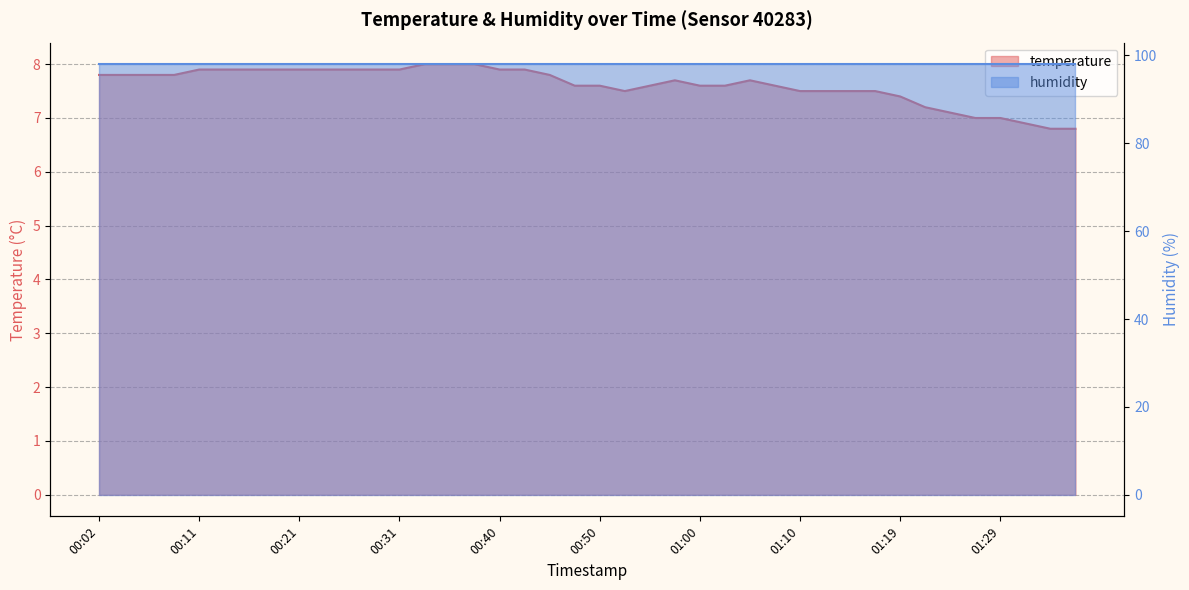

List the labels in order of value, smallest first.

01:34, 01:36, 01:31, 01:27, 01:29, 01:24, 01:22, 01:19, 00:53, 01:10, 01:12, 01:14, 01:17, 00:48, 00:50, 00:55, 01:00, 01:02, 01:07, 00:57, 01:05, 00:02, 00:04, 00:06, 00:09, 00:45, 00:11, 00:14, 00:16, 00:19, 00:21, 00:23, 00:26, 00:28, 00:31, 00:40, 00:43, 00:33, 00:36, 00:38